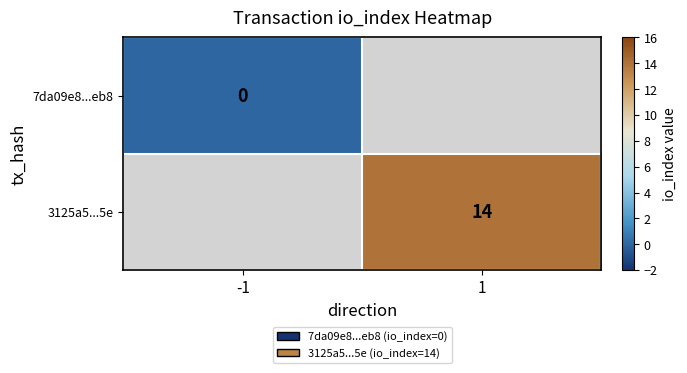

Count the number of categories in the chart.

2